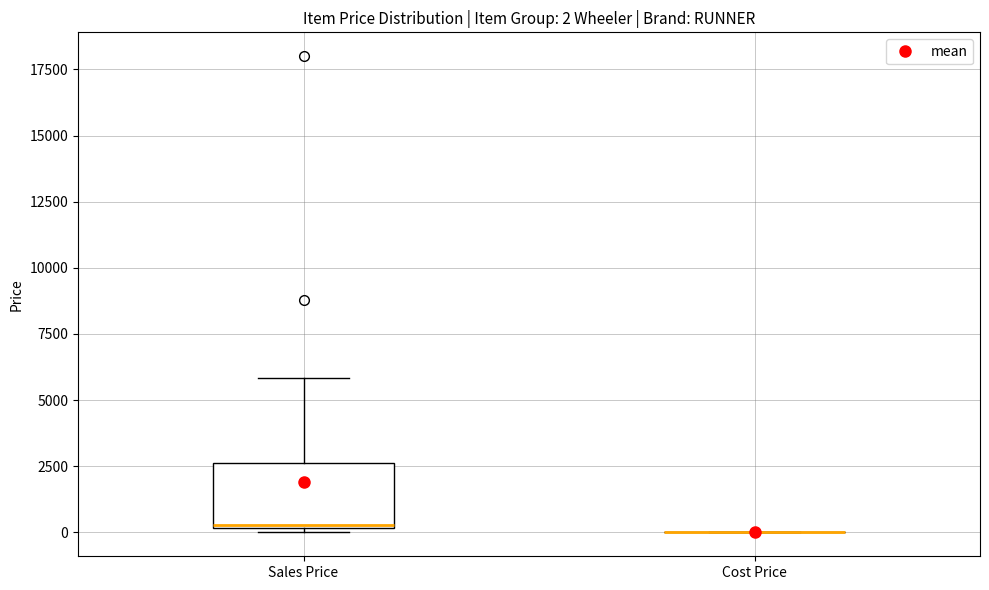

Comparing the boxes themselves (not the whiskers), which one is the tallest?

Sales Price